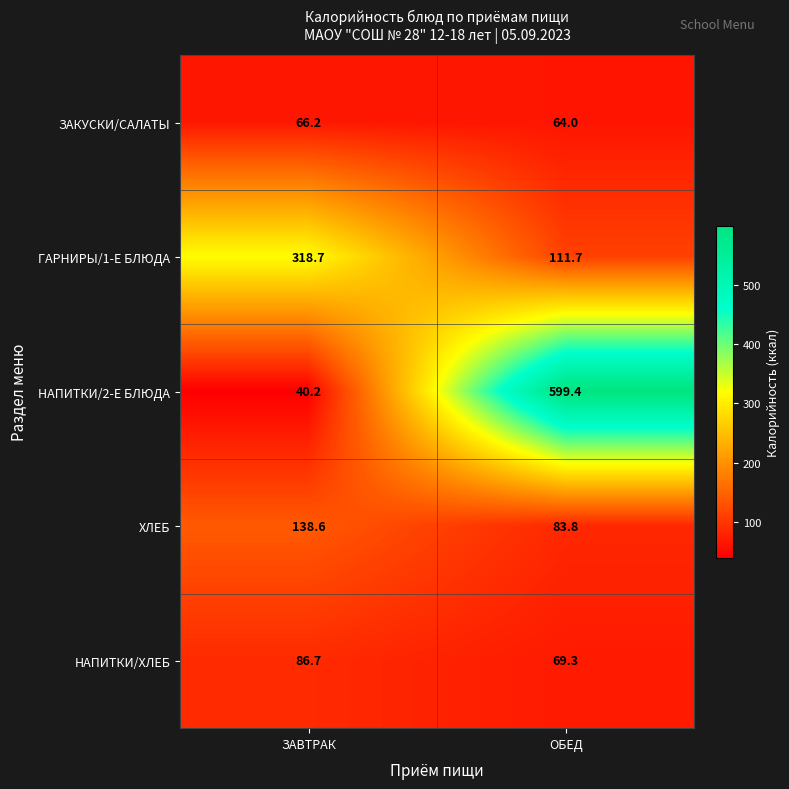

What is the difference between the ГАРНИРЫ/1-Е БЛЮДА values at ЗАВТРАК and ОБЕД?

207.0